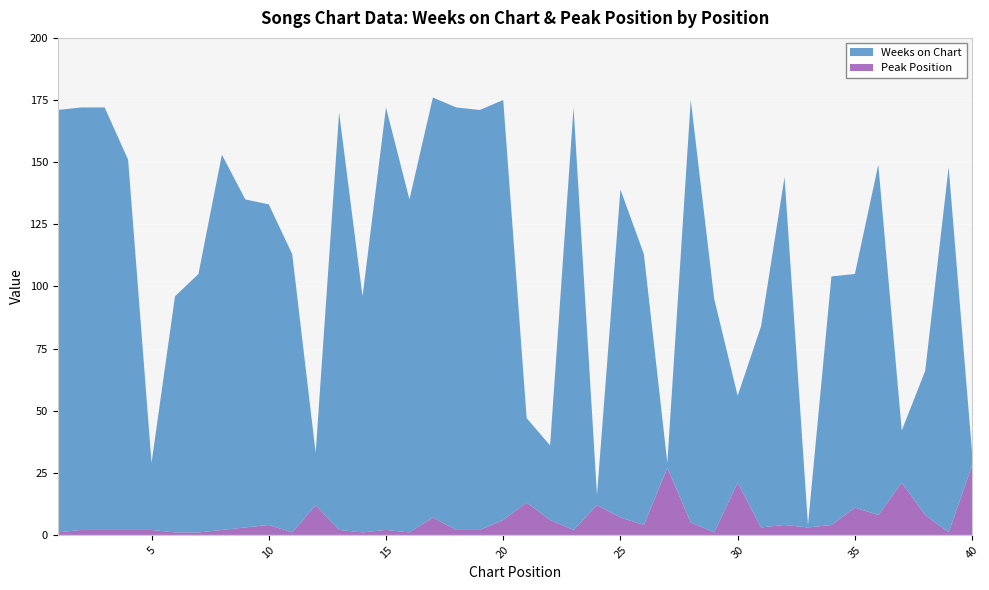

Reading left to right, extract all data points from this chart.

Weeks on Chart: 170	170	170	149	27	95	104	151	132	129	112	21	168	95	170	134	169	170	169	169	34	30	170	4	132	109	2	170	94	35	81	140	1	100	94	141	21	58	147	5
Peak Position: 1	2	2	2	2	1	1	2	3	4	1	12	2	1	2	1	7	2	2	6	13	6	2	12	7	4	27	5	1	21	3	4	3	4	11	8	21	8	1	28